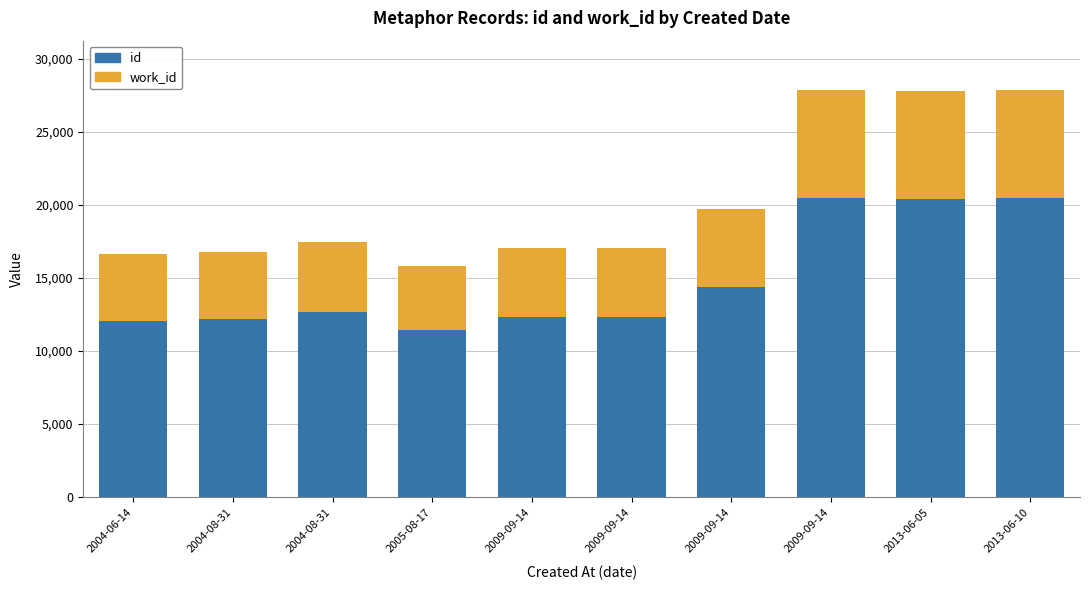

What is the label of the 10th bar from the right?

2004-06-14